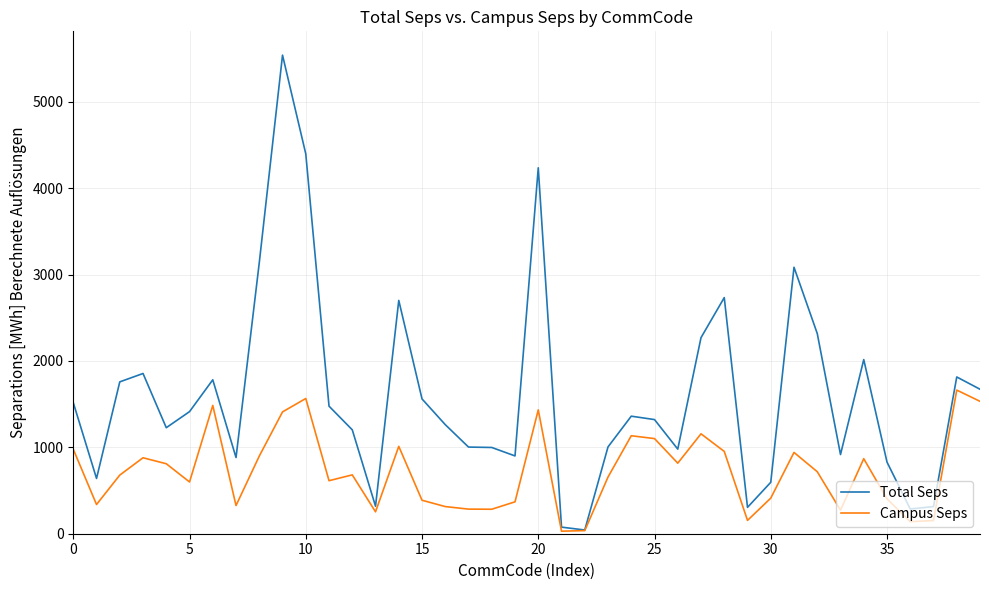

Which series has the largest total across all categories?

Total Seps